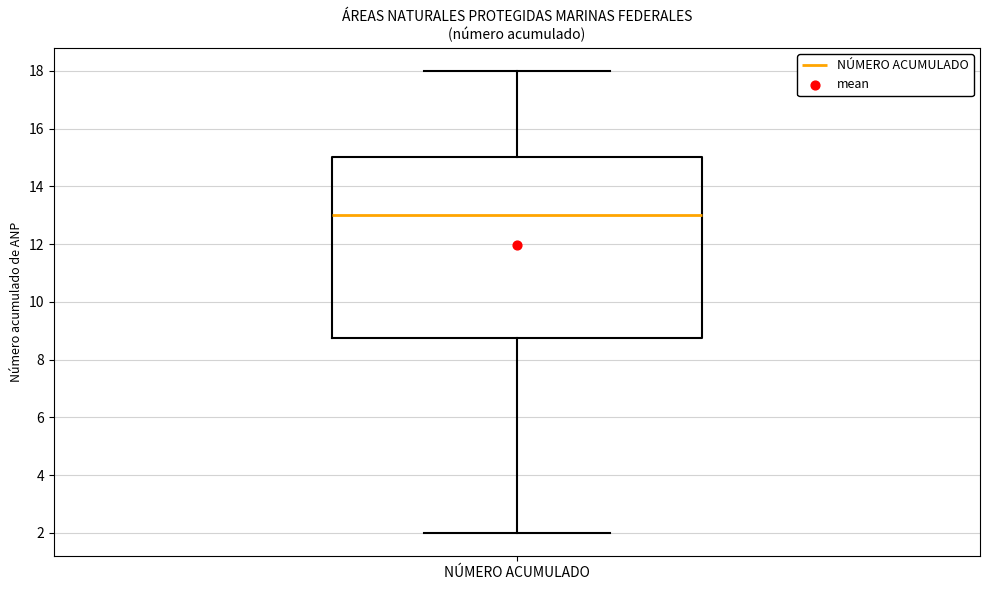

Read this box plot against the y-axis: the position of the median line, the range covered by the box, and the ends of both whiskers. The values are not printed on the chart, so give them approximately, as read against the axis.

median 13.0, box 8.8 to 15.0, whiskers 2.0 to 18.0